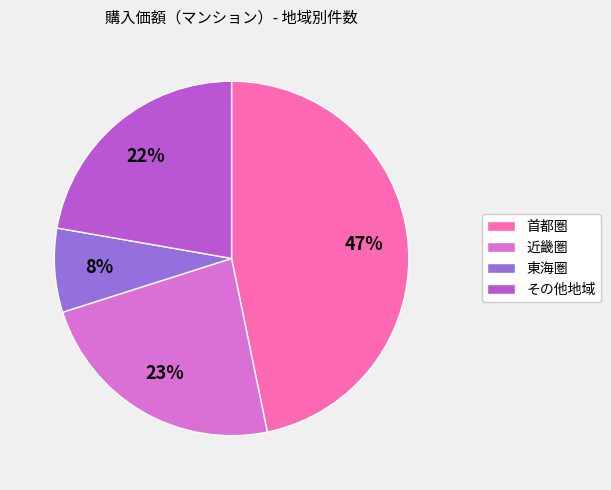

How many segments does this pie chart have?

4